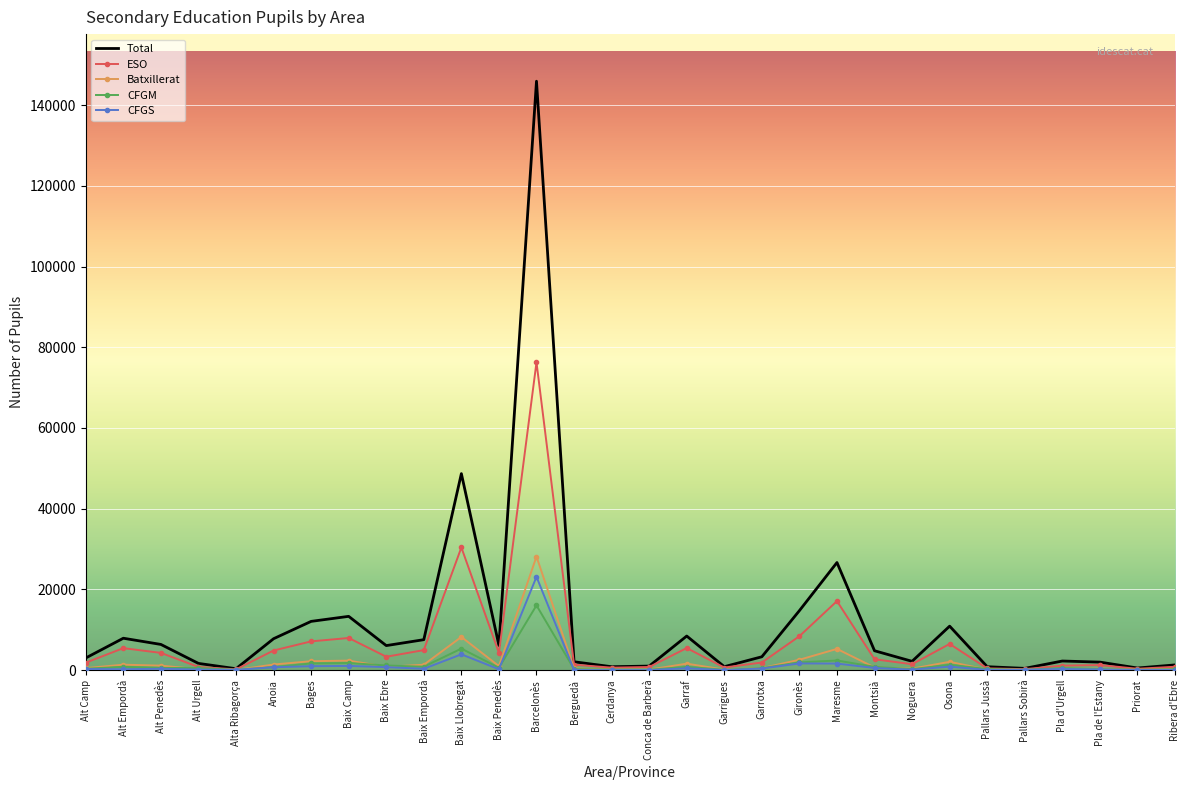

Count the number of categories in the chart.

30